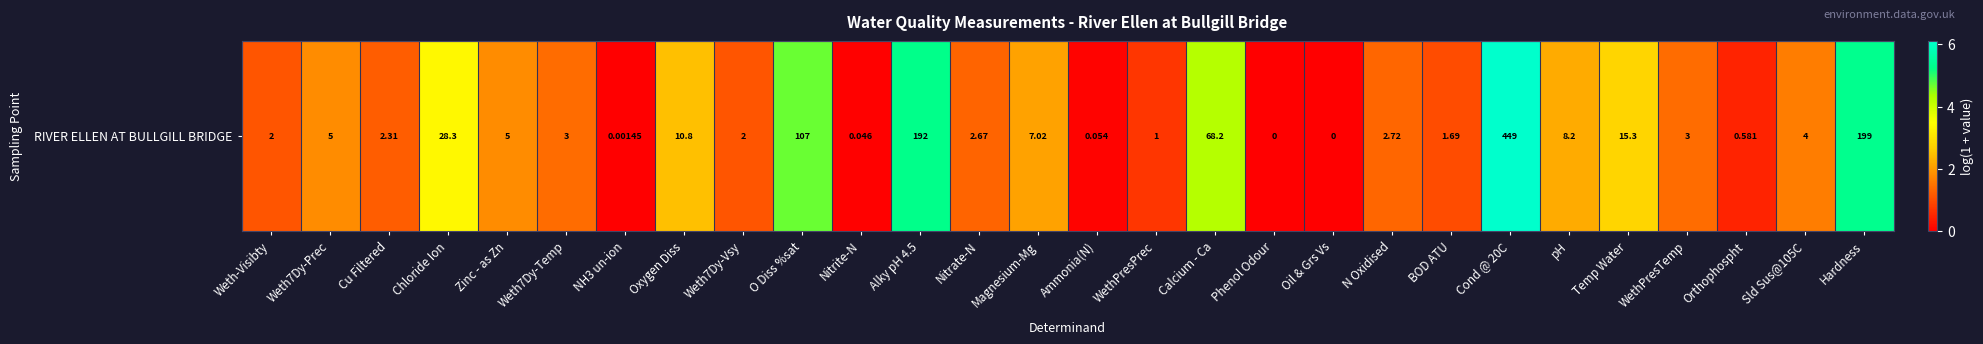

What is the difference between the maximum and minimum values?

6.1